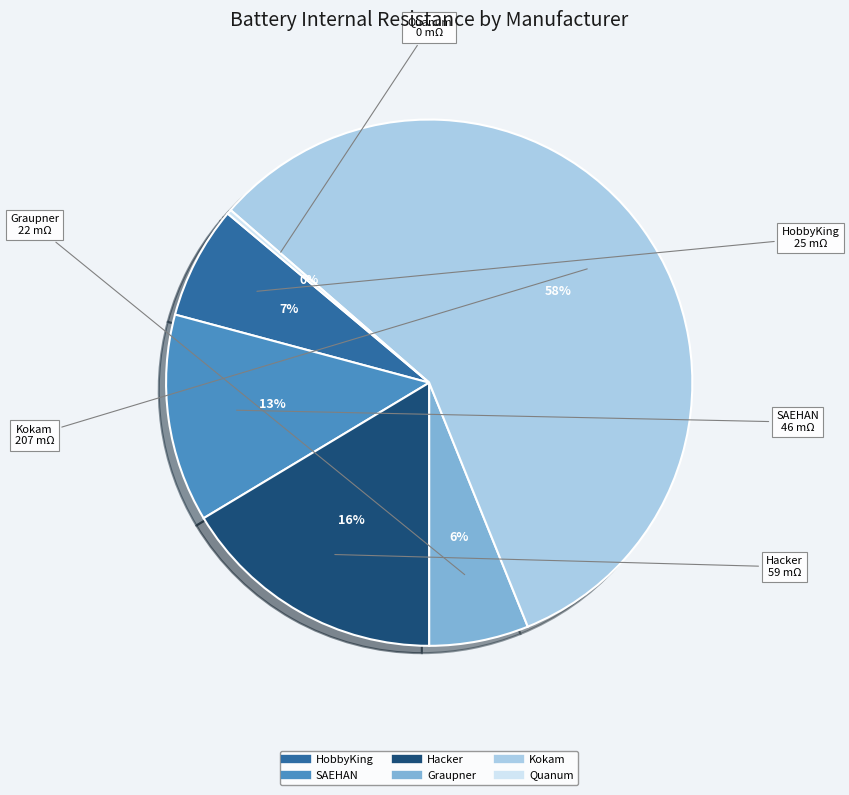

Does SAEHAN represent more than half of the total?

No